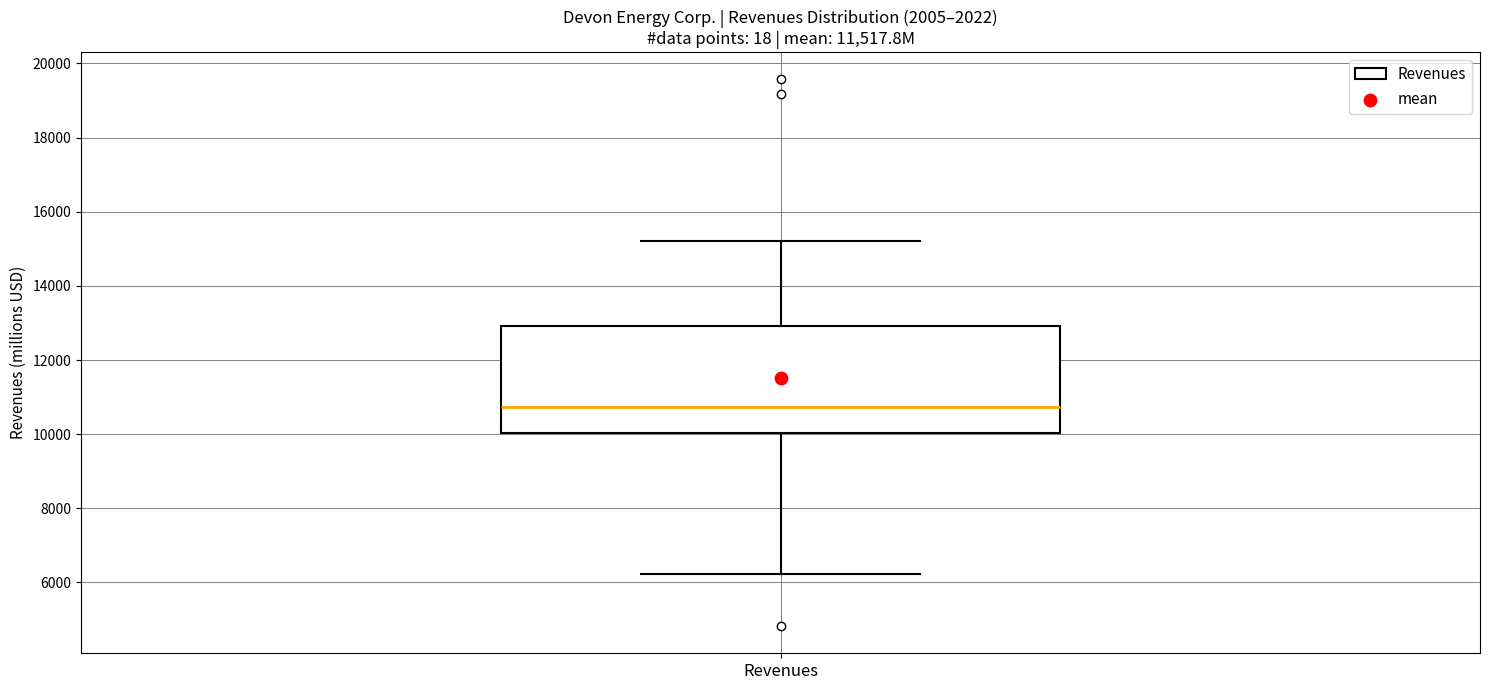

Transcribe this box plot: give where the median line is, the range the box spans, and where the two whiskers end, as read against the y-axis. The values are not printed on the chart, so give them approximately, as read against the axis.

median 10800, box 10000 to 13000, whiskers 6200 to 15200